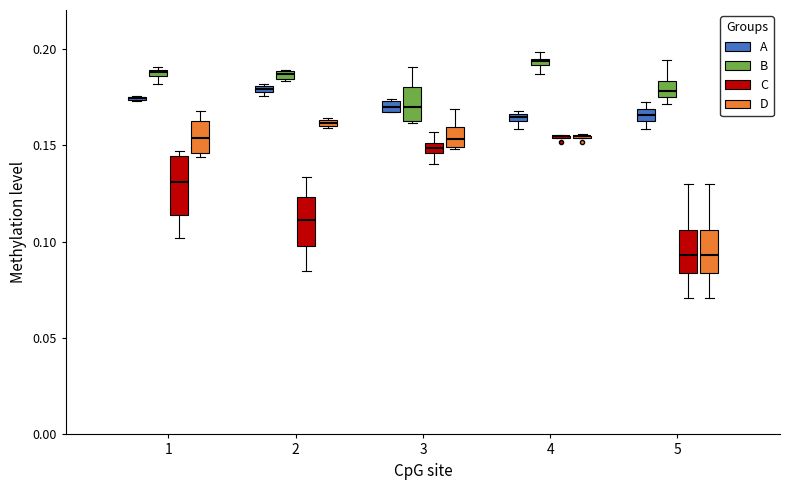

Comparing the boxes themselves (not the whiskers), which one is the tallest?

1 (C)